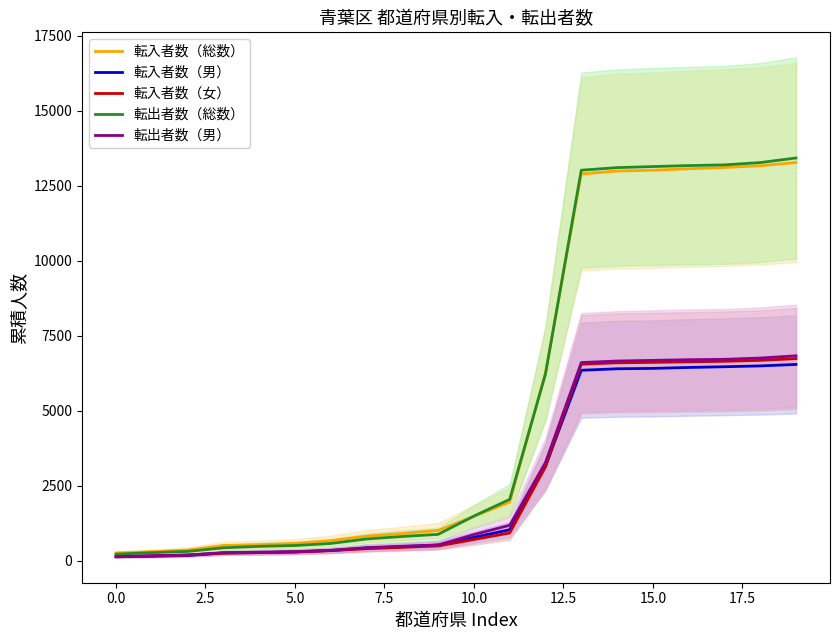

After their last crossing, which series has the higher values: 転入者数（男） or 転入者数（女）?

転入者数（女）